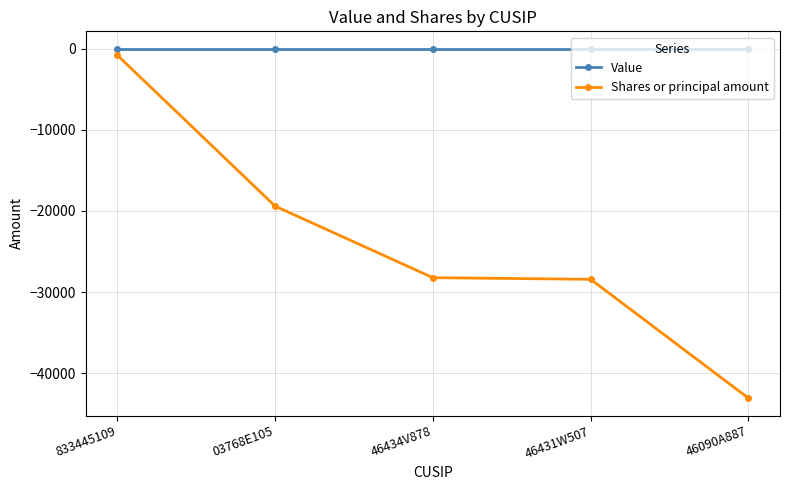

What is the total value across all series at 03768E105?

-19404